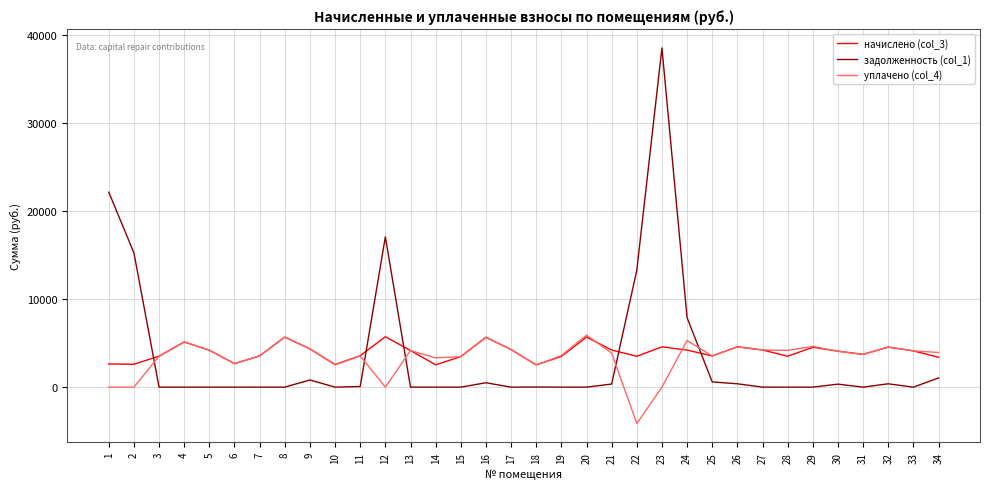

What is the difference between the maximum and minimum values in the уплачено (col_4) series?

10047.7